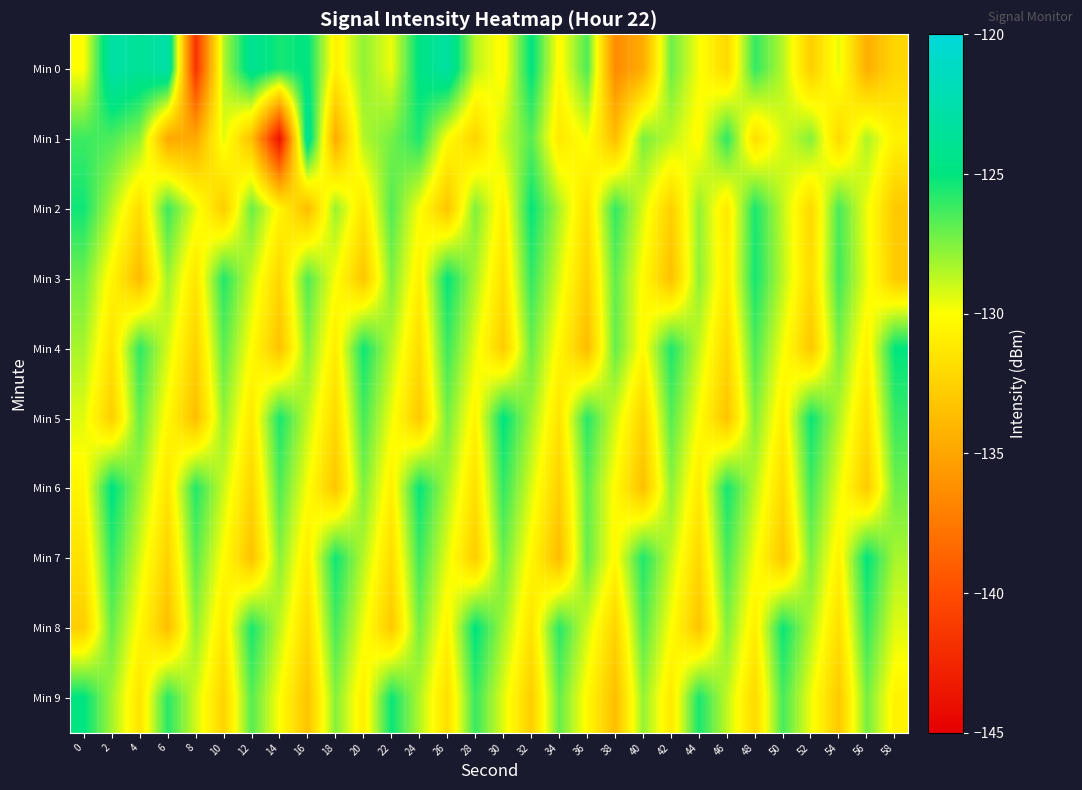

Which category has the highest value across all series?

6